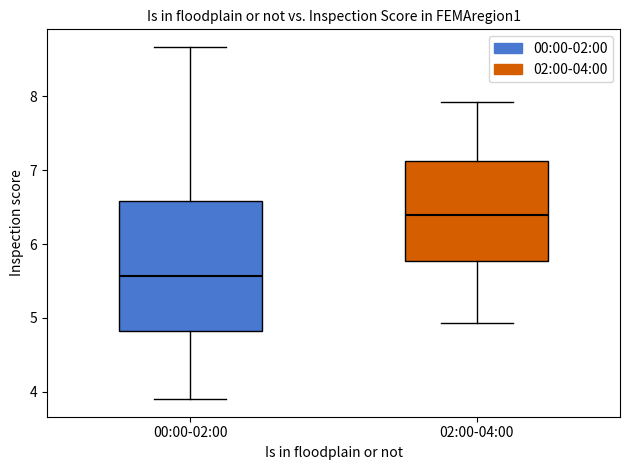

Comparing the boxes themselves (not the whiskers), which one is the tallest?

00:00-02:00